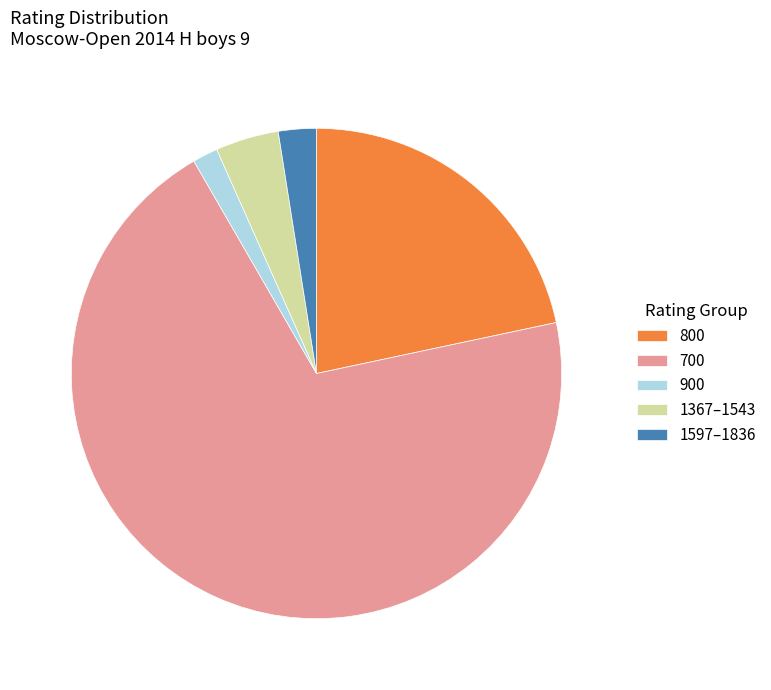

Which has a higher value, 900 or 700?

700